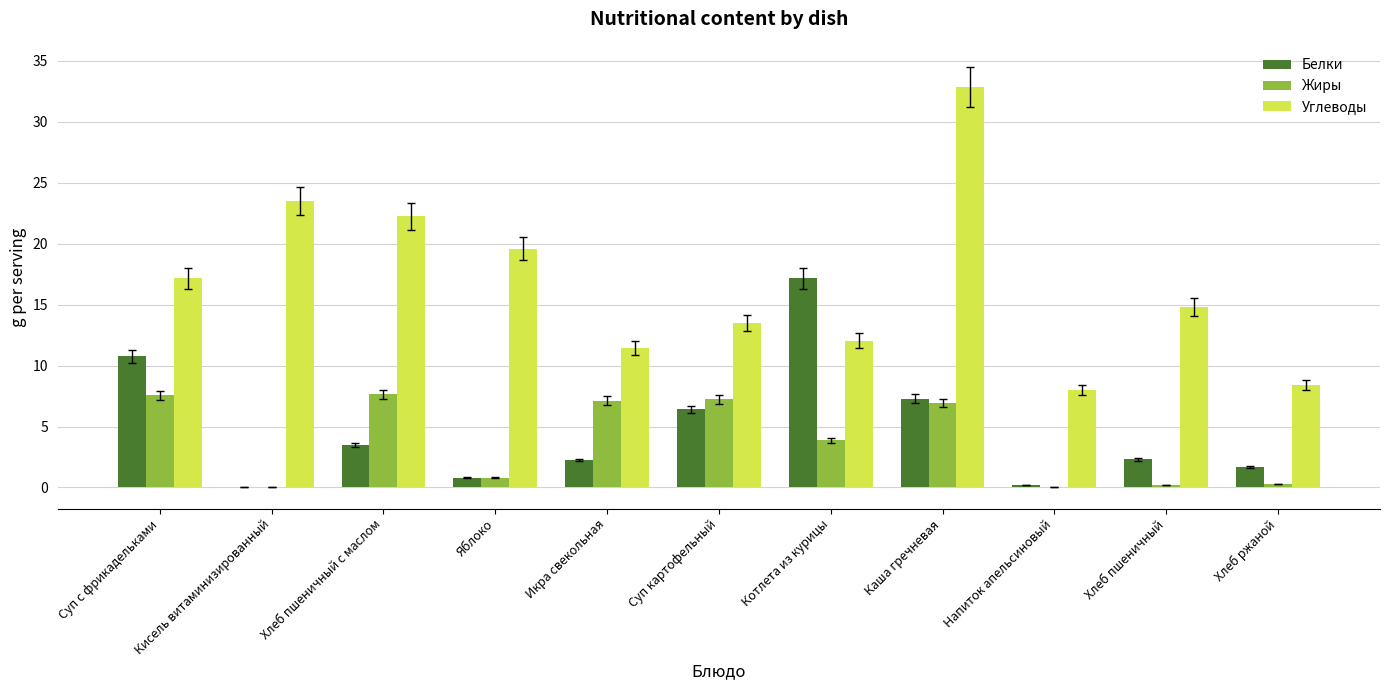

Where does the Жиры series first go above 3?

Суп с фрикадельками